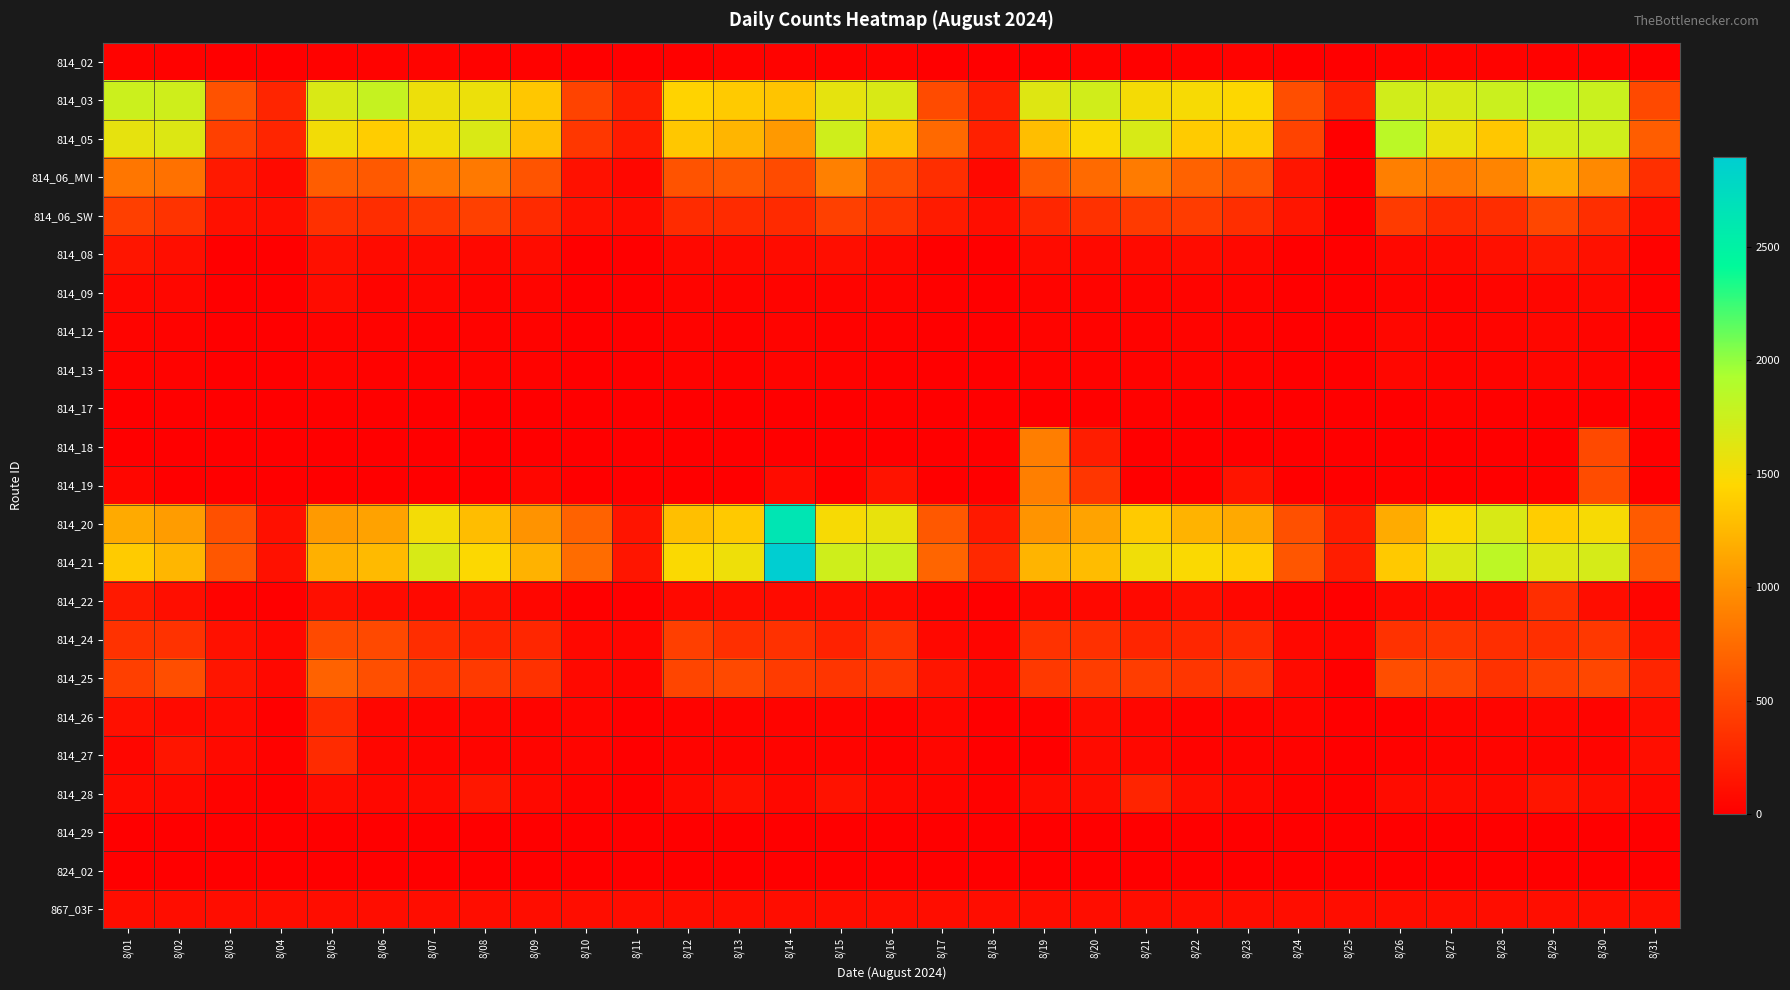

What is the spread (max minus min) of values at 8/06?

1787